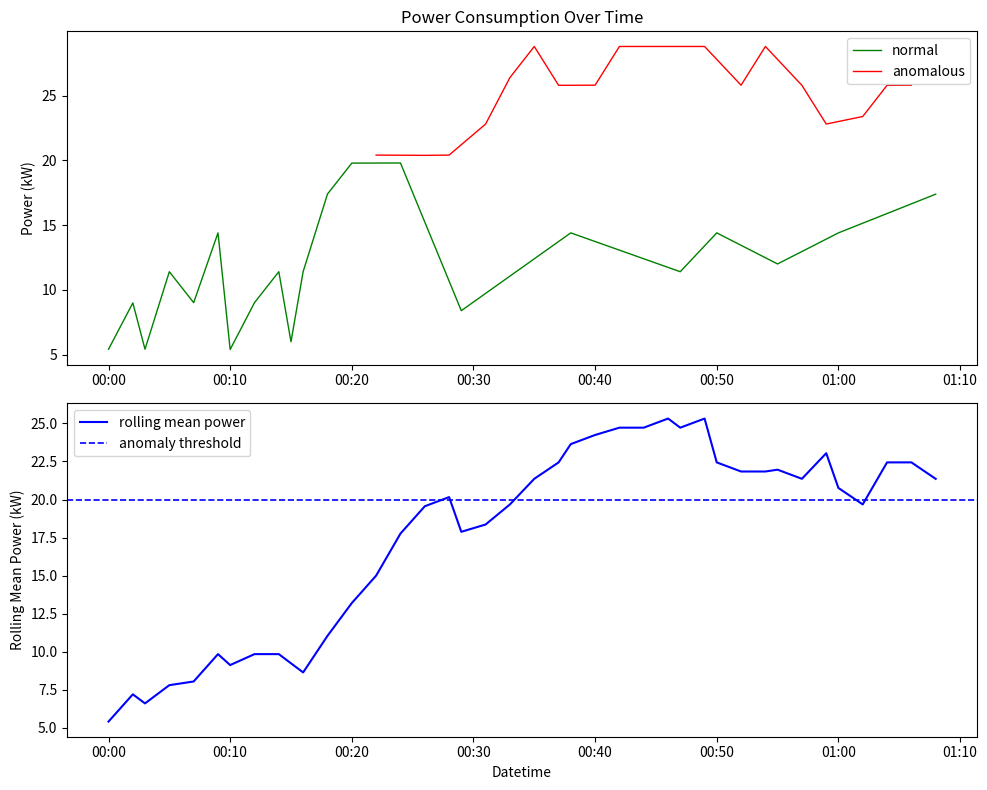

The value at 2023-12-18T00:47:00 is 11.4. True or false?

True